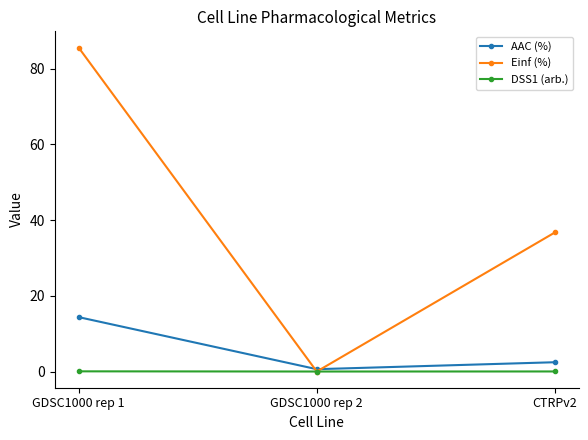

What is the difference between the highest and lowest values at GDSC1000 rep 1?

85.6